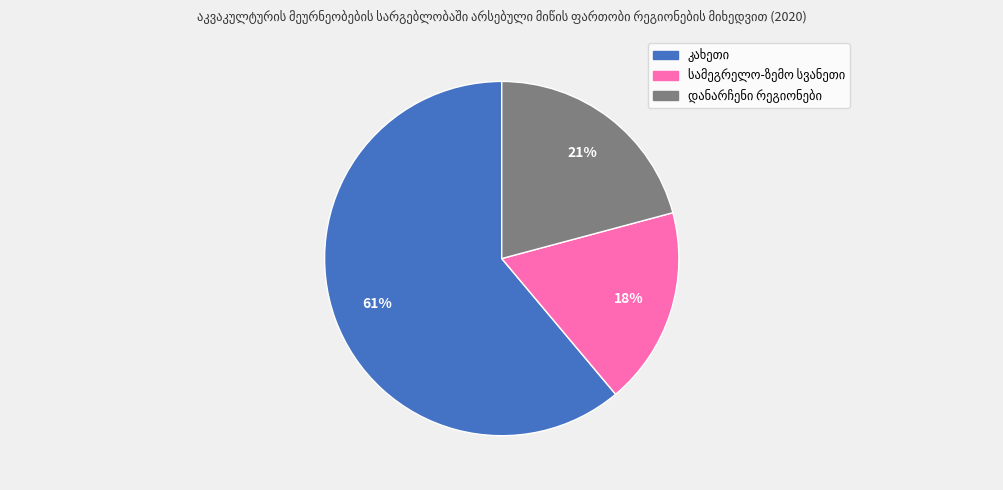

Is there a majority slice in this chart?

Yes